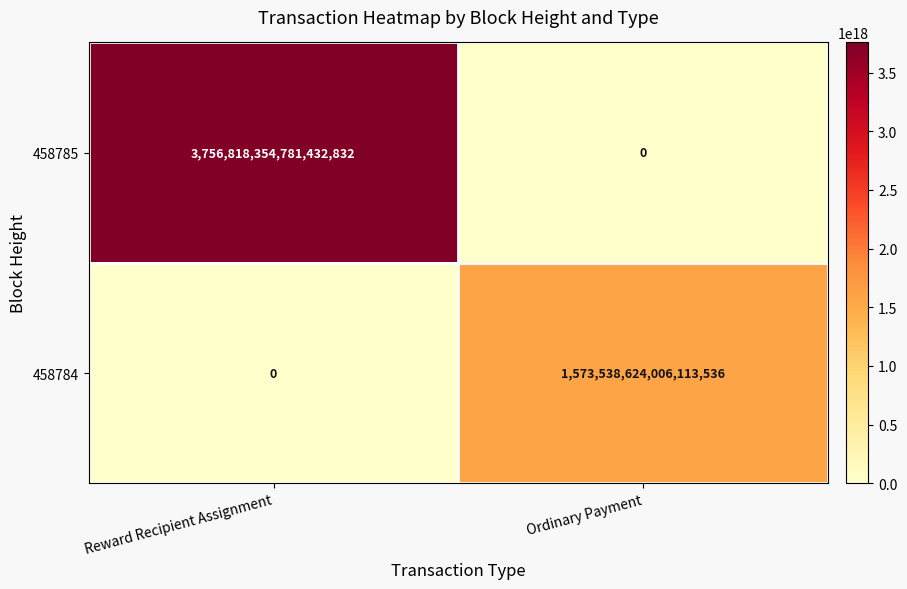

Which series changed the most between Reward Recipient Assignment and Ordinary Payment?

458785